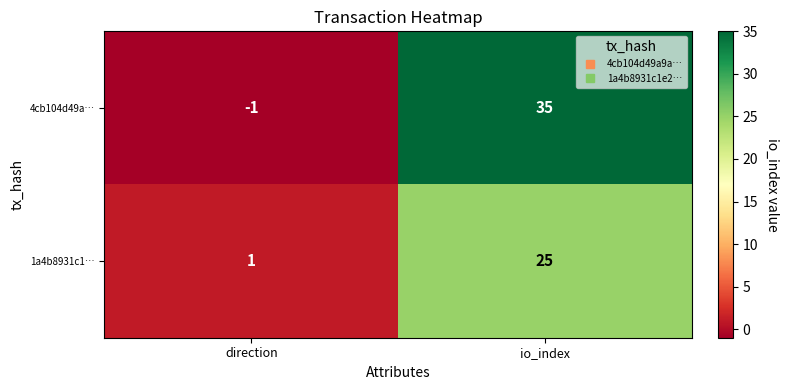

What is the greatest value displayed?

35